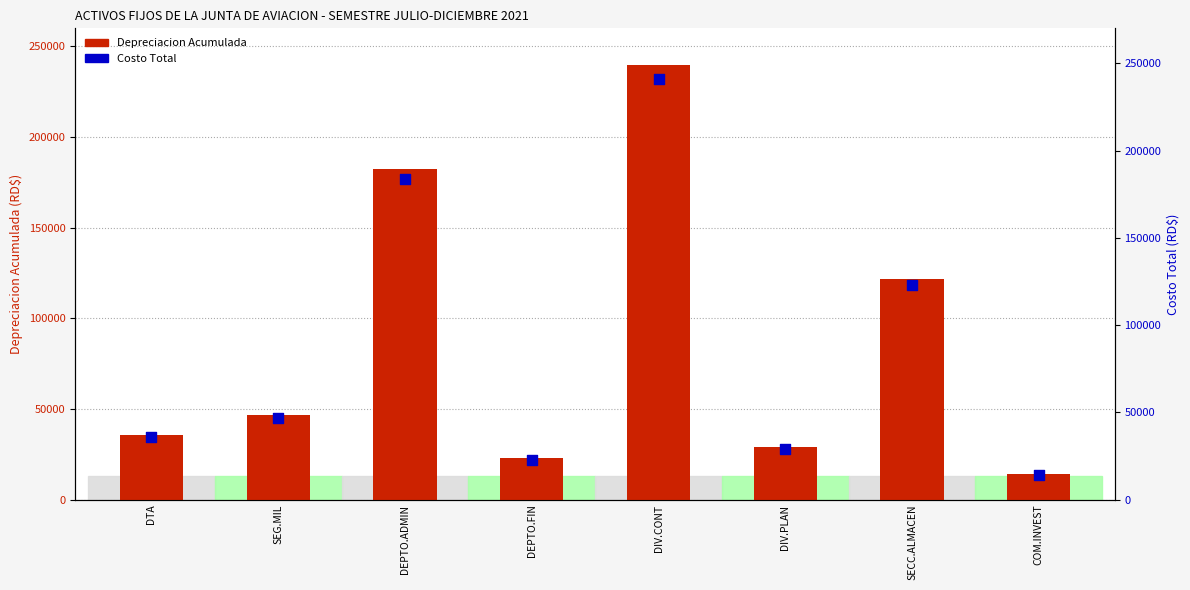

At how many categories does at least one series exceed 197635?

1